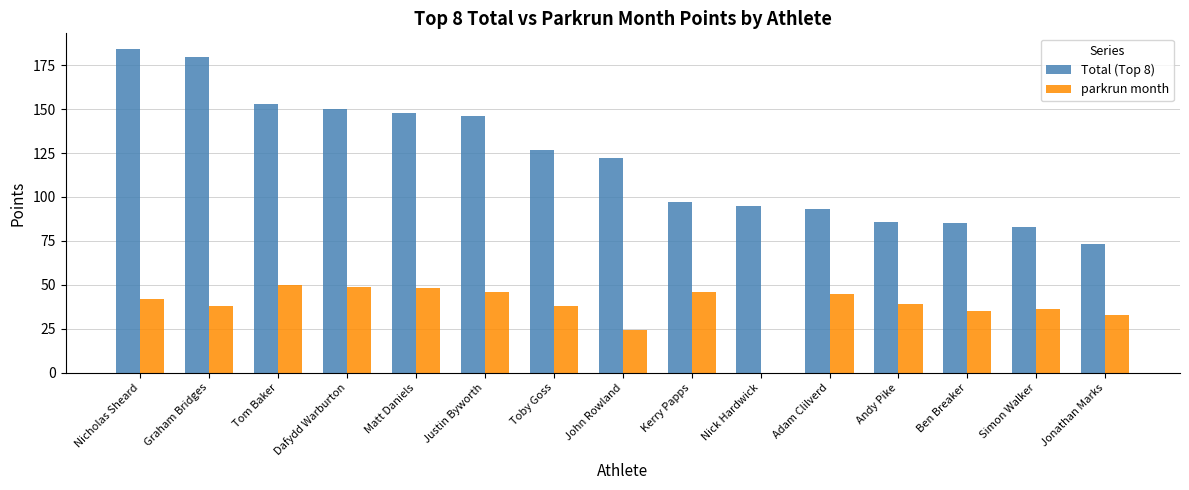

Are the bars horizontal?

No